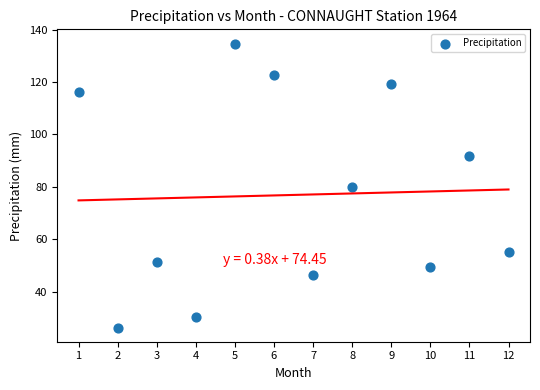

What is the average X value?

6.5